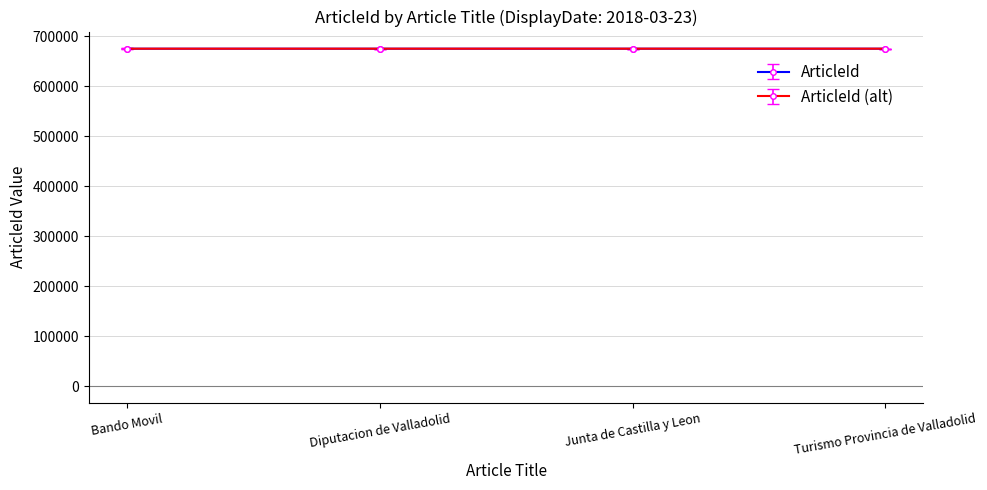

True or false: ArticleId (alt) has more than 1 points higher than both neighbors.

False